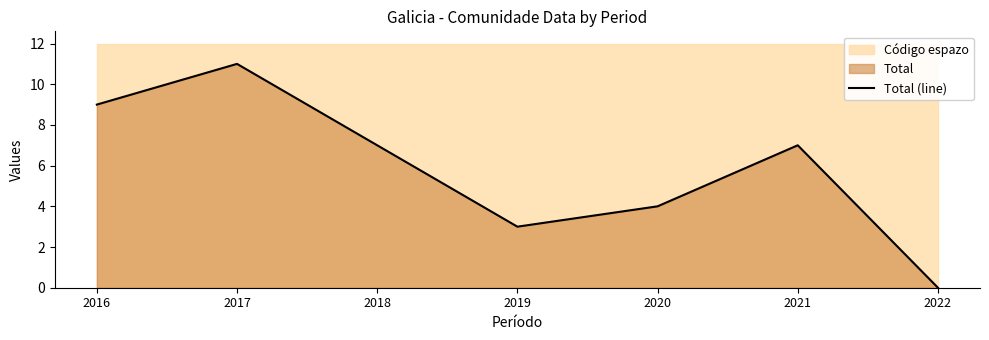

What is the value of the 4th point from the left?

3